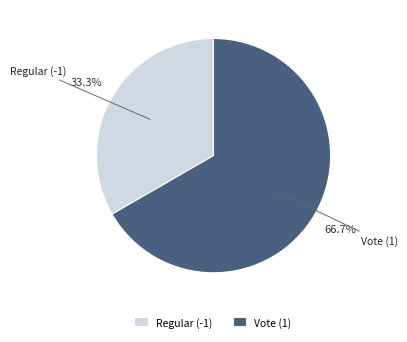

To the nearest percent, what is the combined percentage of Regular (-1) and Vote (1)?

100%